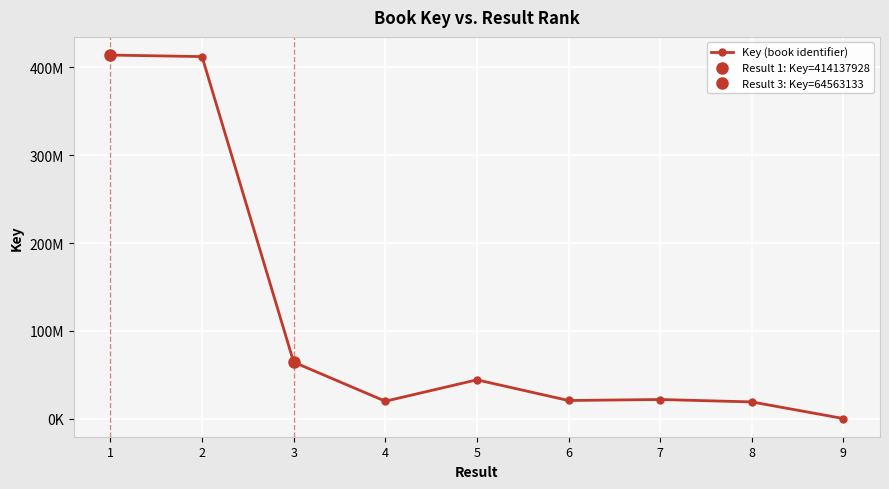

What is the change in value from 3 to 7?

-42552261